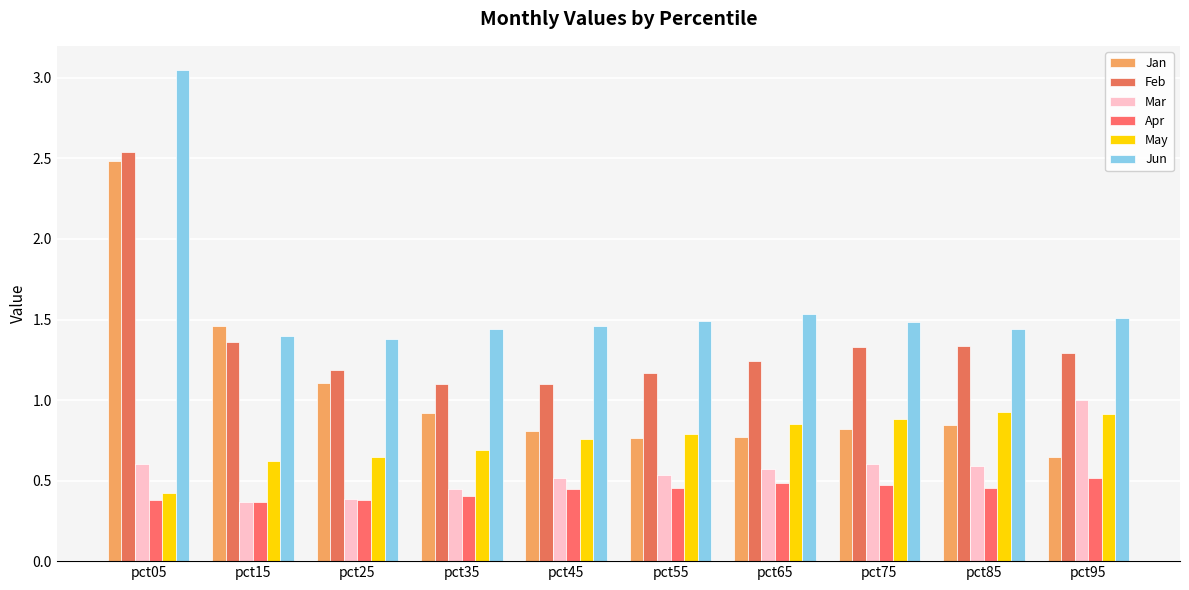

Are the bars horizontal?

No